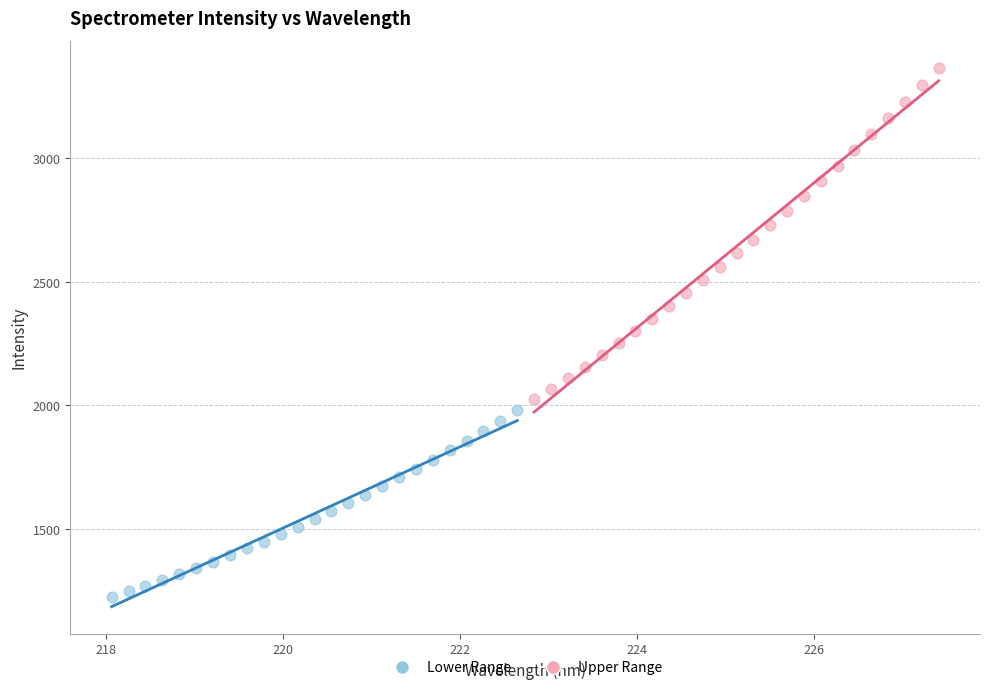

Which series reaches the maximum Y coordinate?

Upper Range